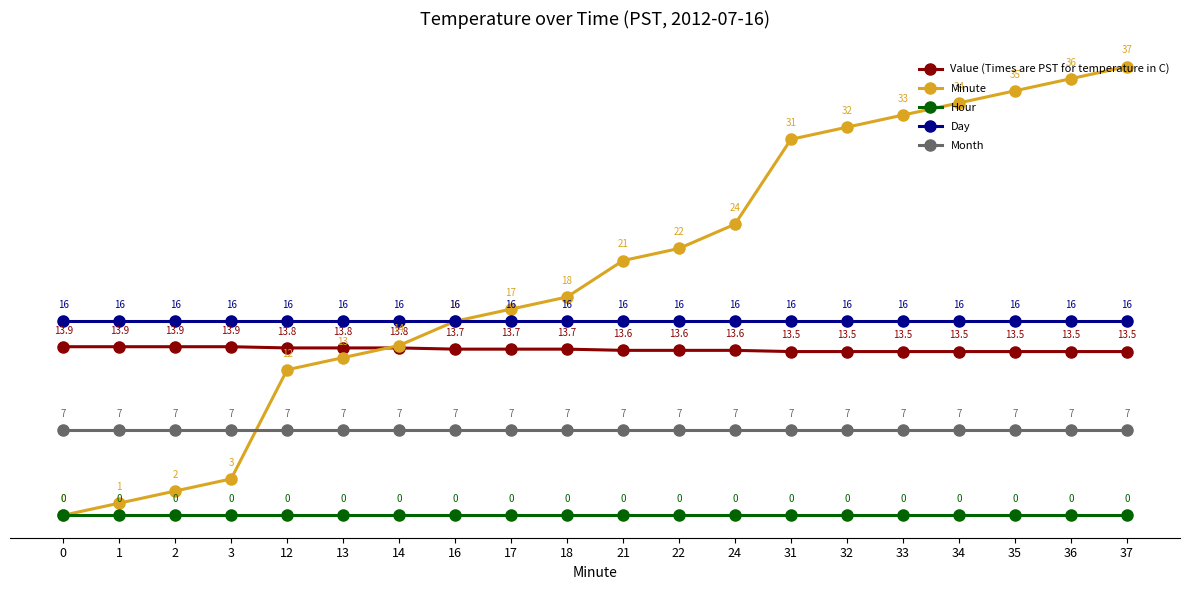

What is the average value of the Value (Times are PST for temperature in C) series?

13.7